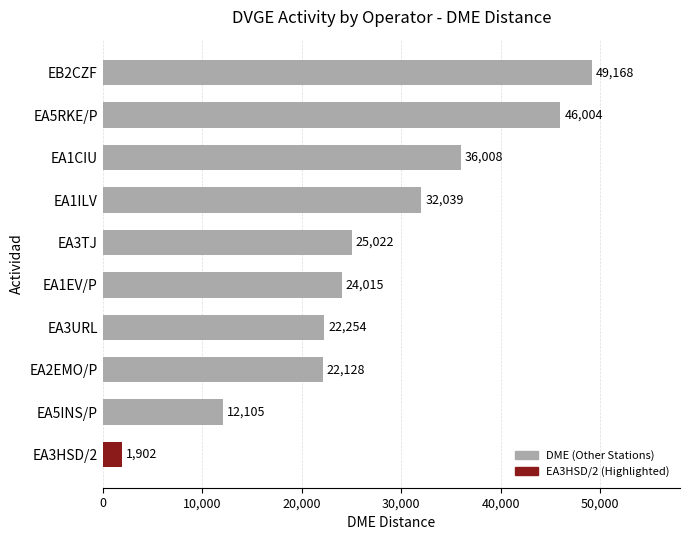

What is the sum of the values at EA3HSD/2 and EA3TJ?

26924